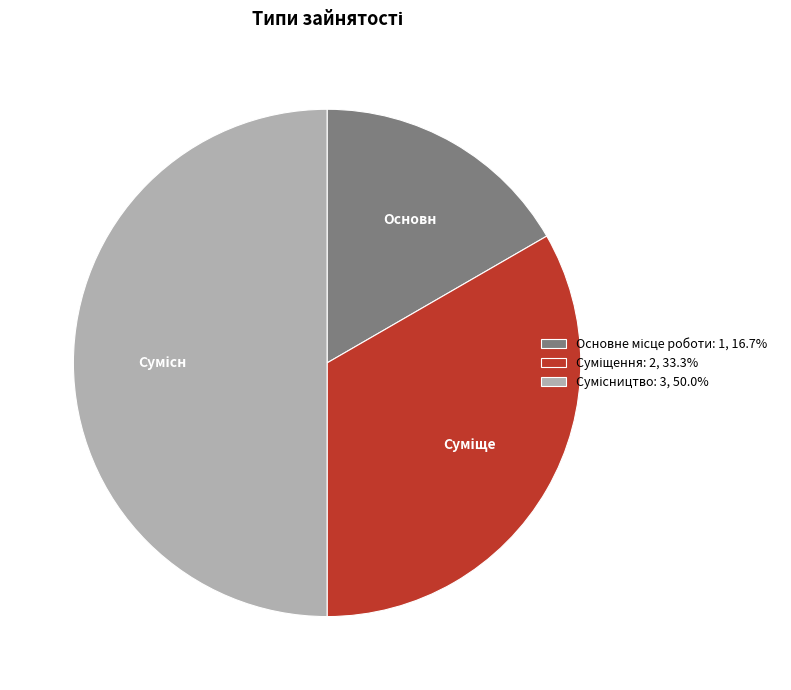

True or false: Основне місце роботи accounts for 17% of the total.

True